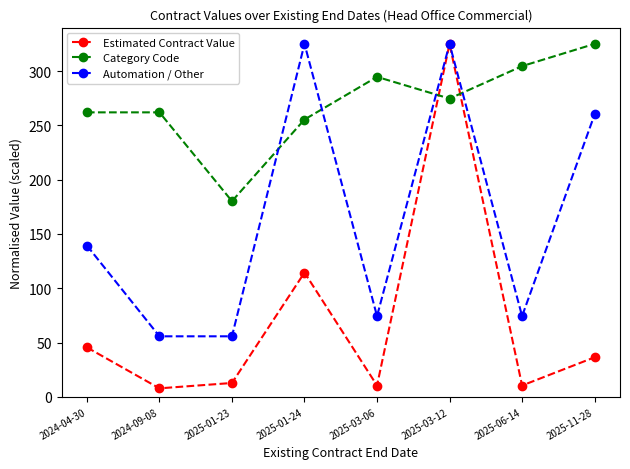

Reading left to right, list all the values displayed in this chart.

Estimated Contract Value: 45.5	7.8	12.7	114.4	10.4	325.0	10.4	36.4
Category Code: 262.0	262.0	180.2	255.4	294.6	274.6	304.5	325.0
Automation / Other: 139.3	55.7	55.7	325.0	74.3	325.0	74.3	260.0